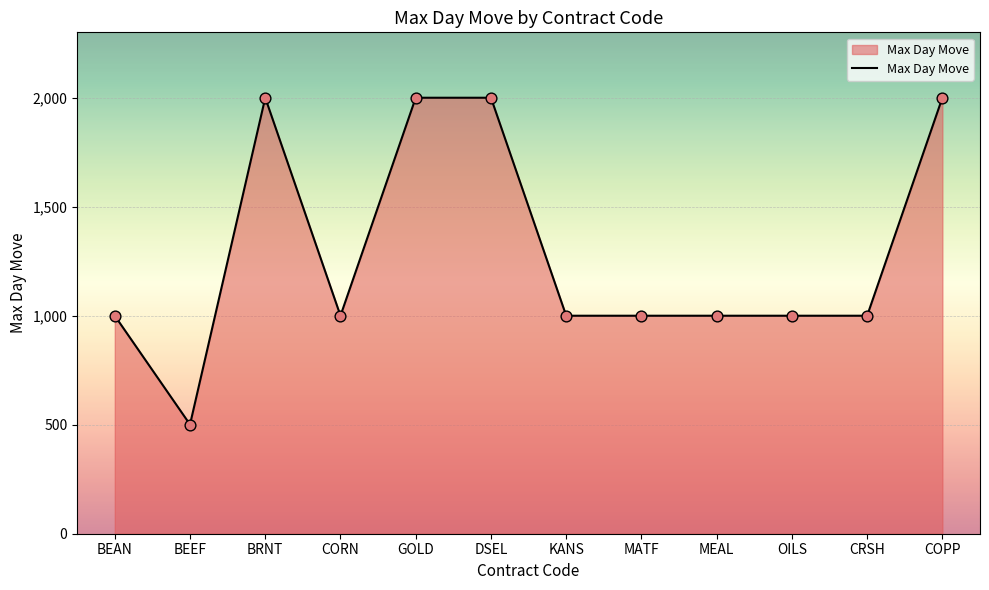

What is the change in value from MATF to COPP?

+1000